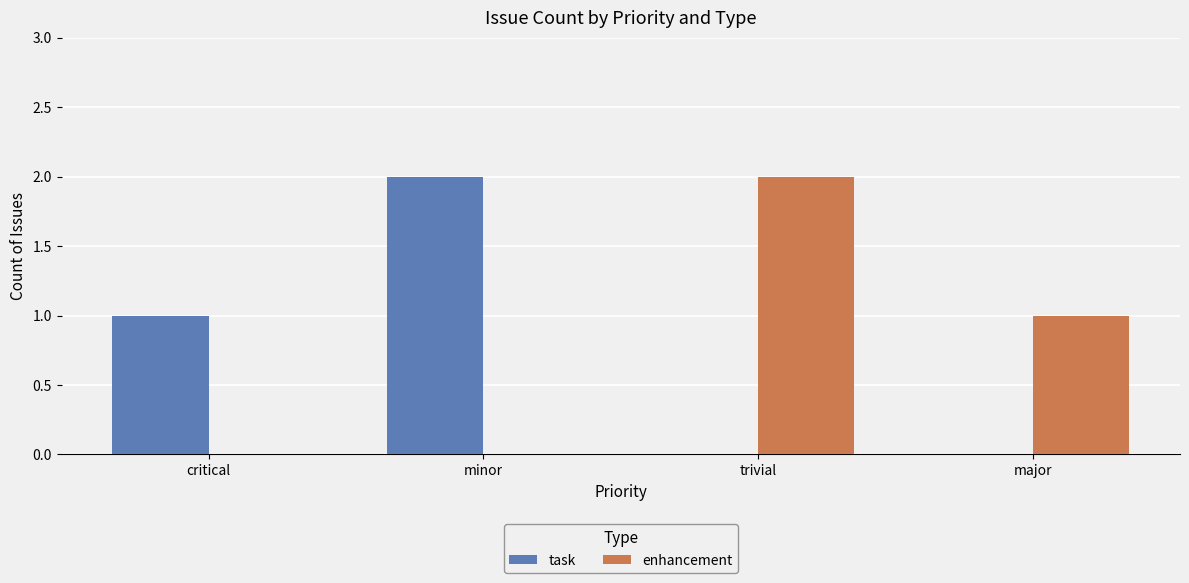

Is it true that enhancement equals 0 at critical?

True